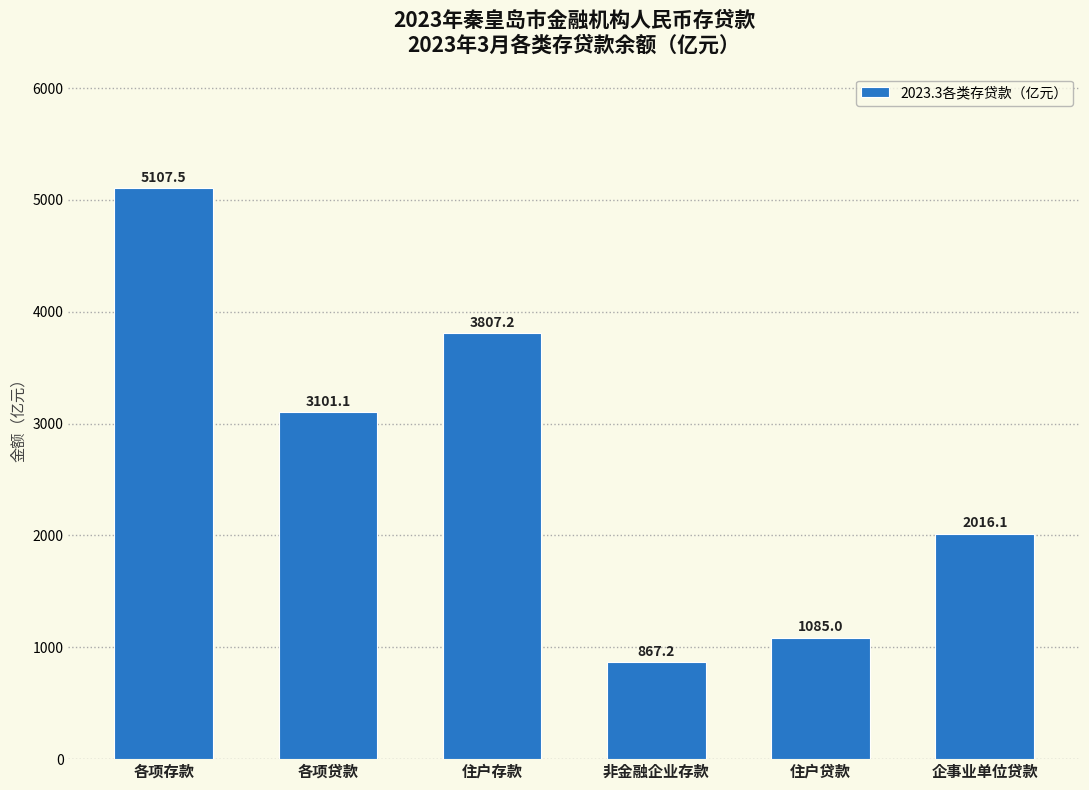

Reading left to right, transcribe all the data shown in this chart.

5107.5	3101.1	3807.2	867.2	1085.0	2016.1